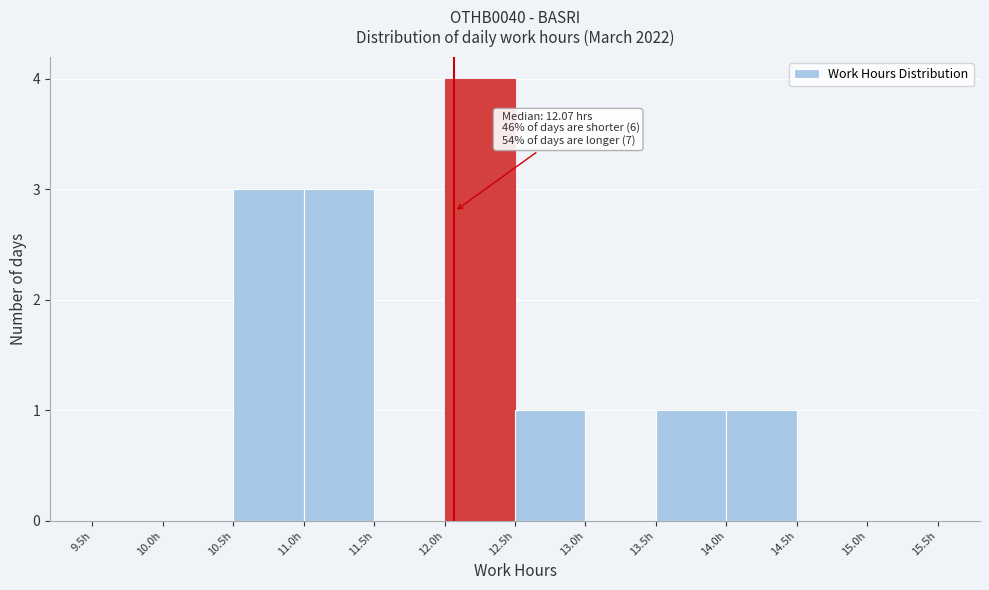

Which range on the x-axis has the tallest bar?

12.0 to 12.5